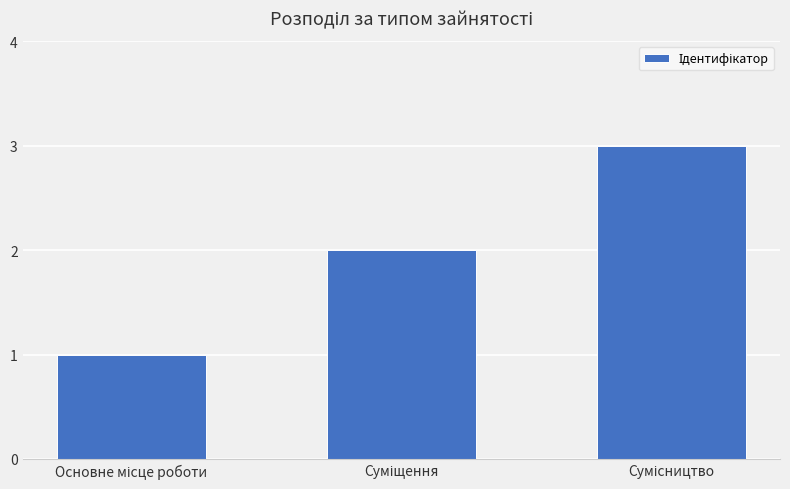

Count the values in the range 1 to 3.

3